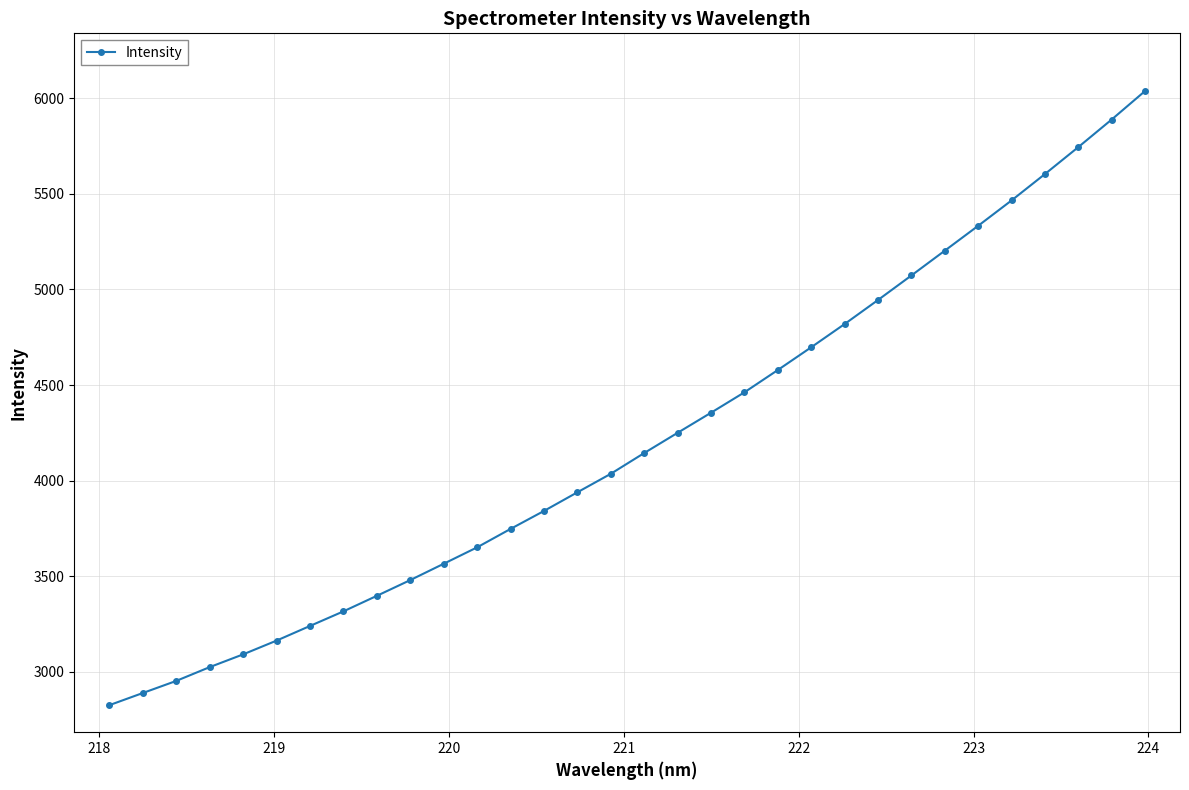

What is the greatest value displayed?

6037.5